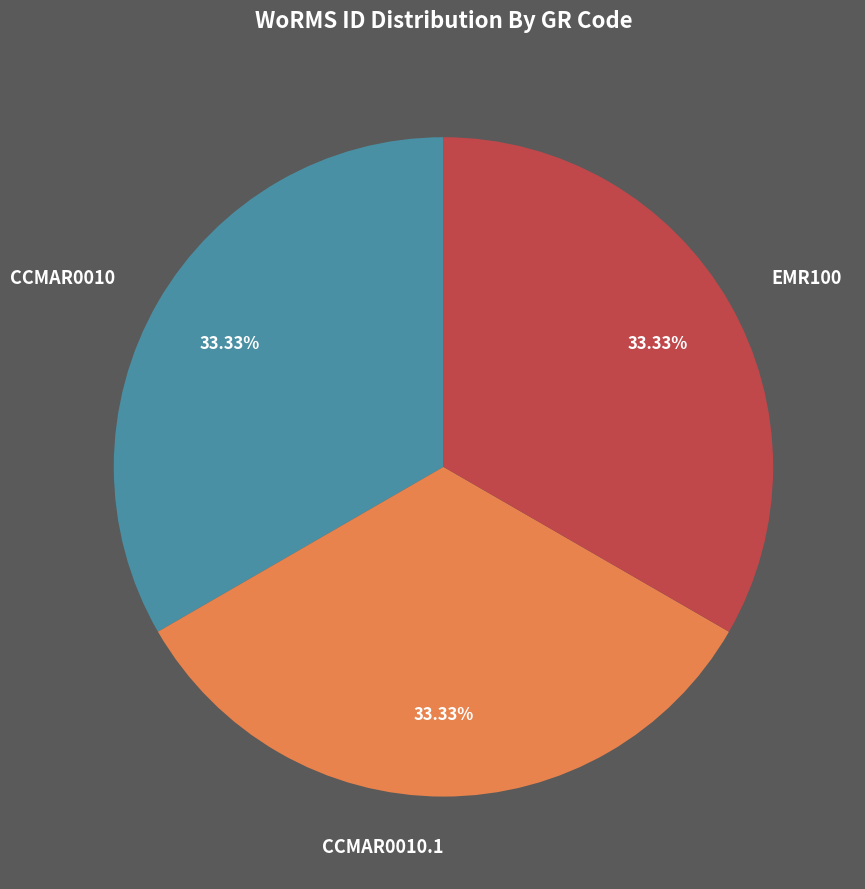

What is the ratio of the value at EMR100 to the value at CCMAR0010?

1.0